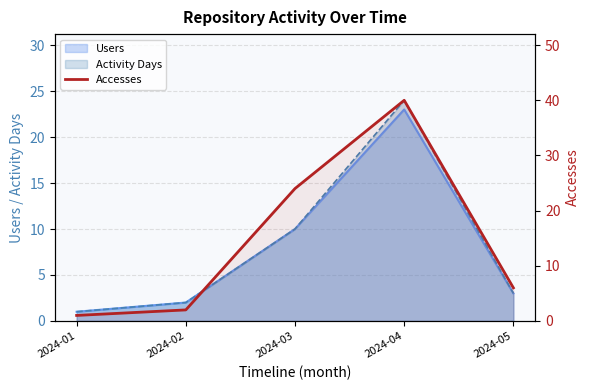

Reading left to right, list all the values displayed in this chart.

2024-01=1	2024-02=2	2024-03=24	2024-04=40	2024-05=6